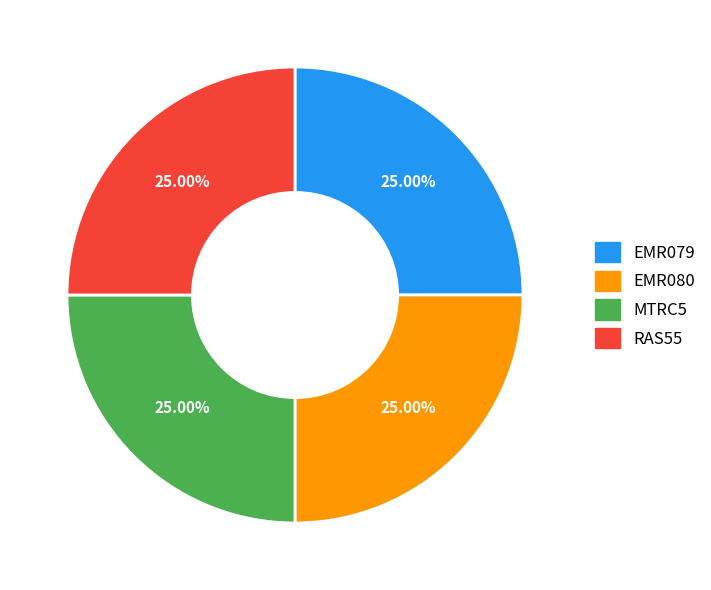

What percentage do RAS55 and EMR080 together represent?

50.0%